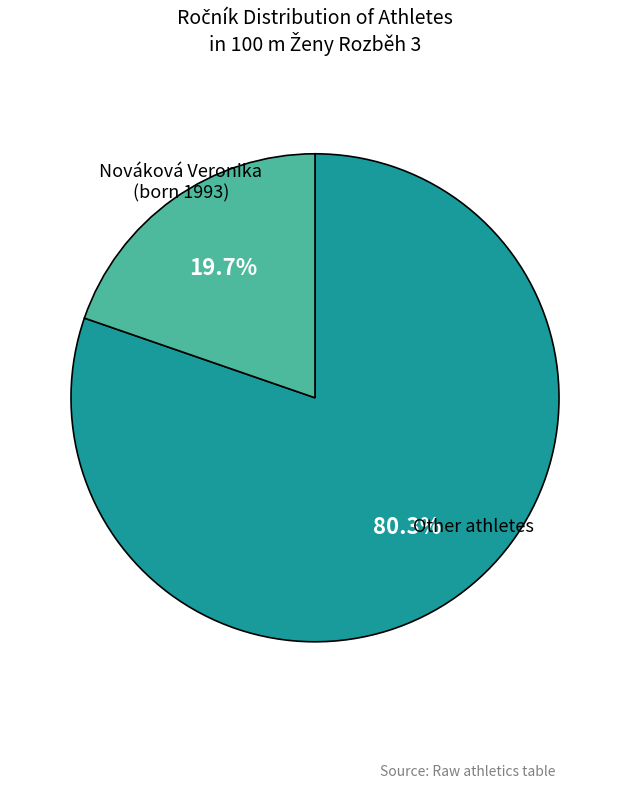

How many segments does this pie chart have?

2